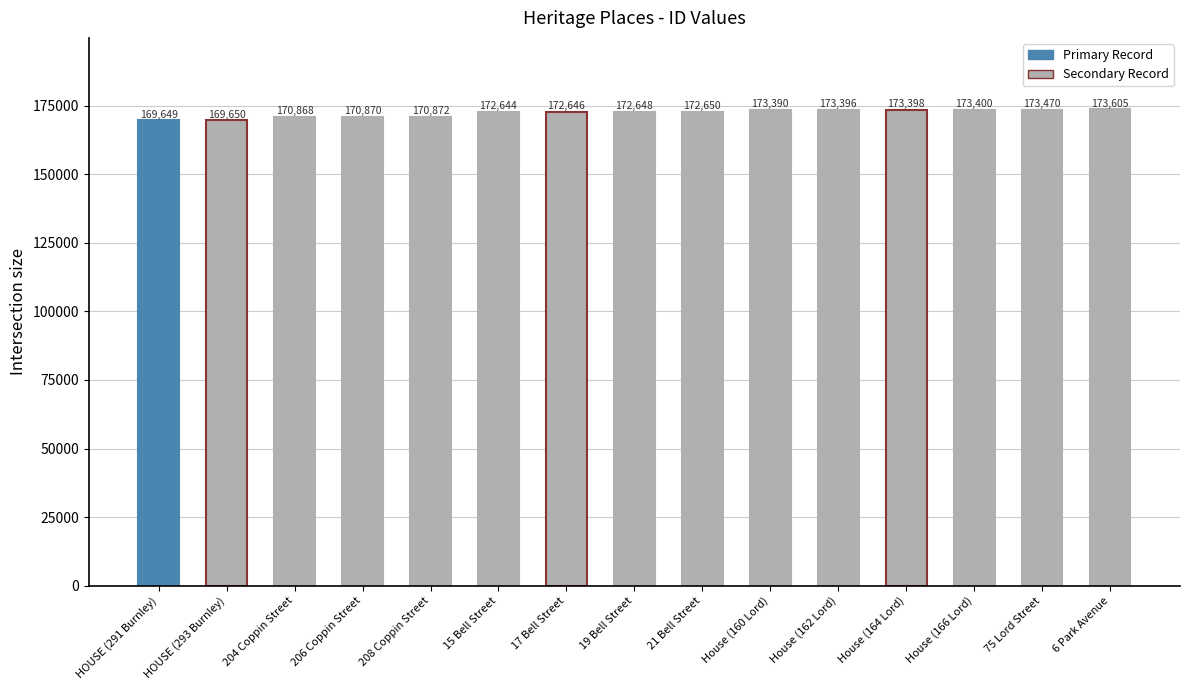

At which label is the value closest to 171627?

208 Coppin Street